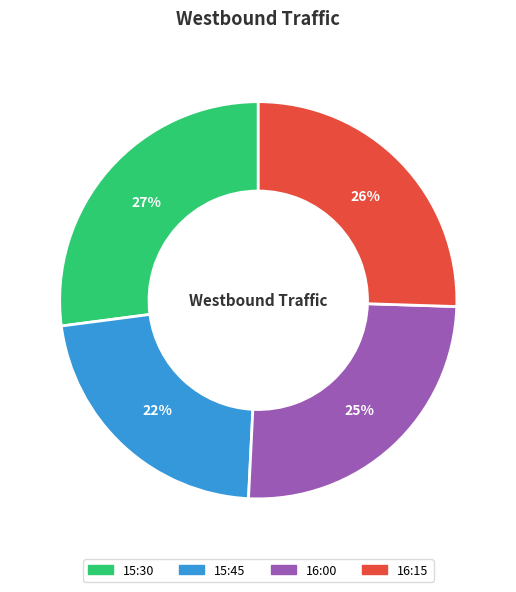

Does 15:30 account for over 50% of the chart?

No